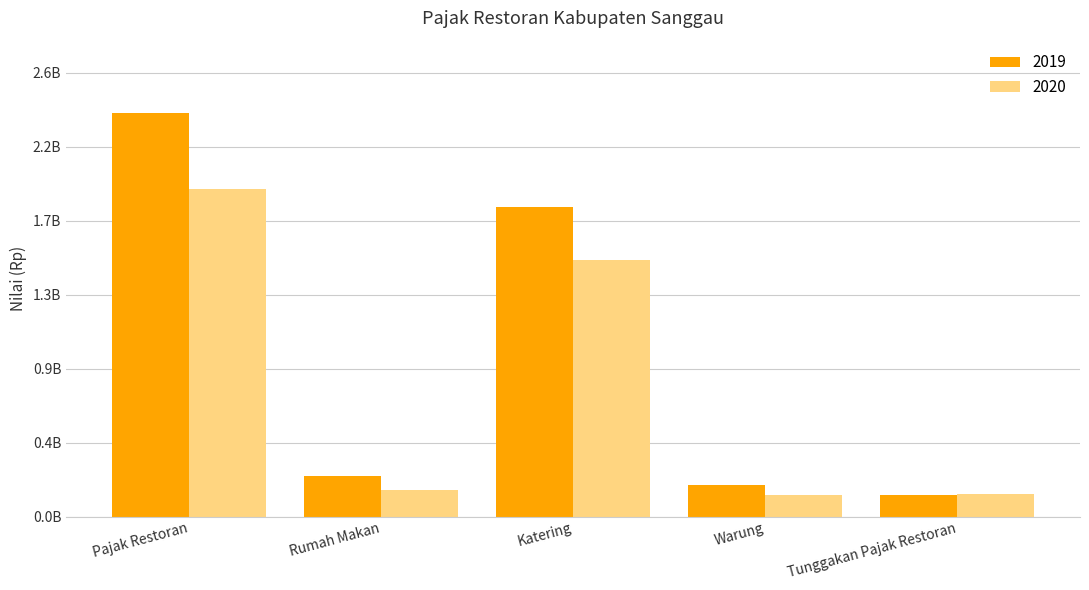

What is the average value of the 2019 series?

948981744.6